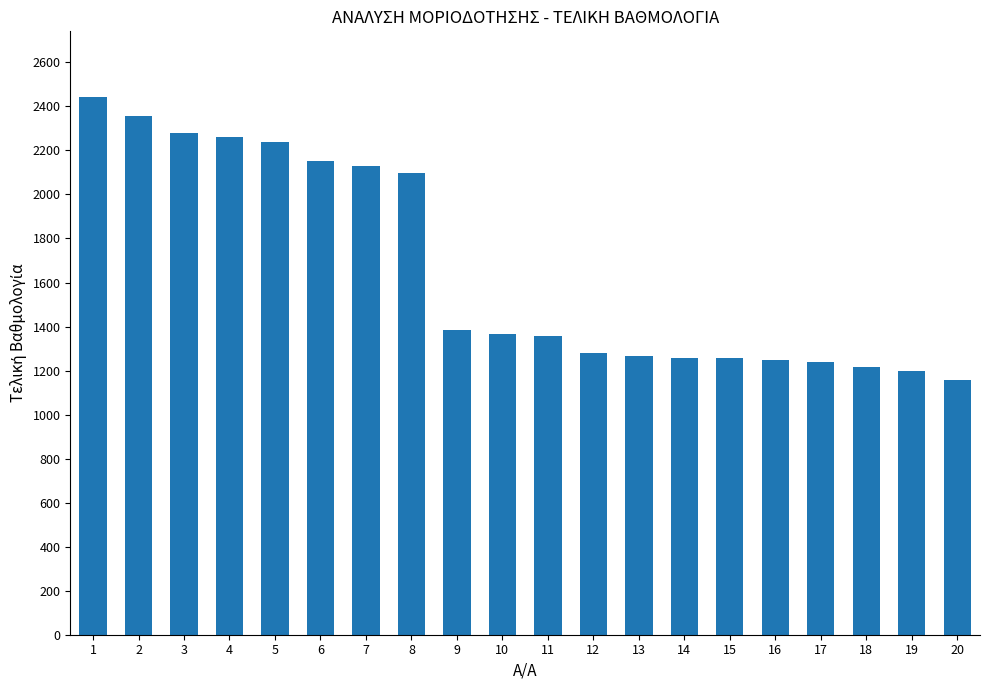

What is the maximum value shown in the chart?

2441